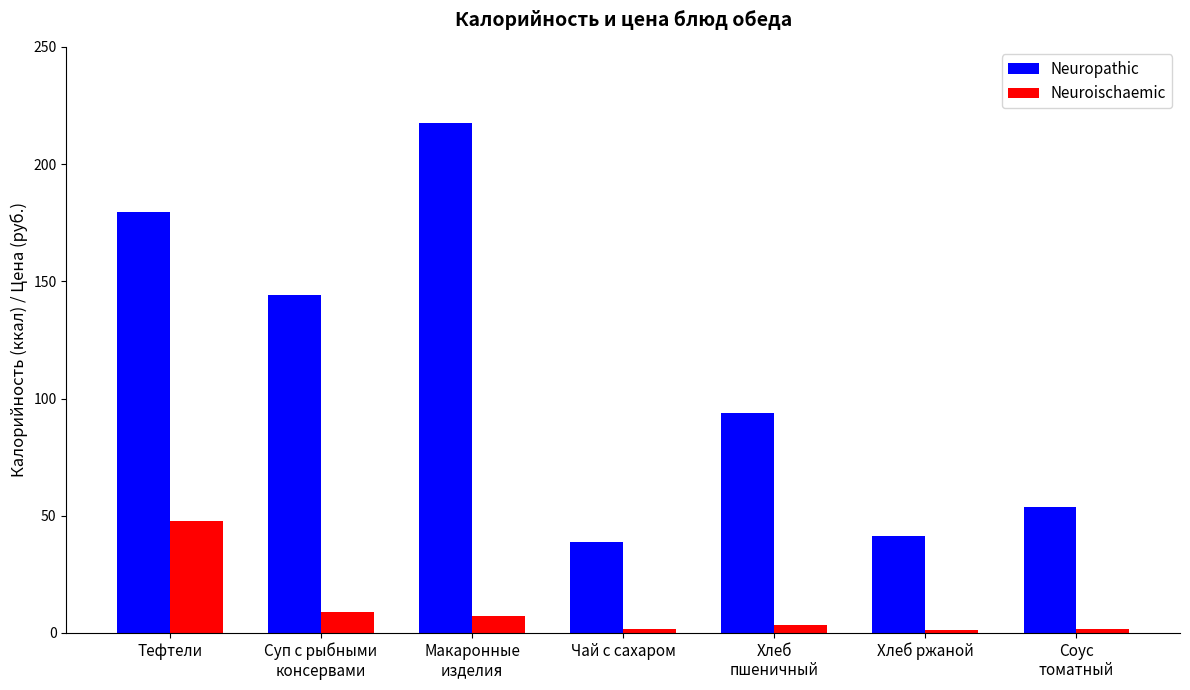

At how many categories does at least one series exceed 10?

7